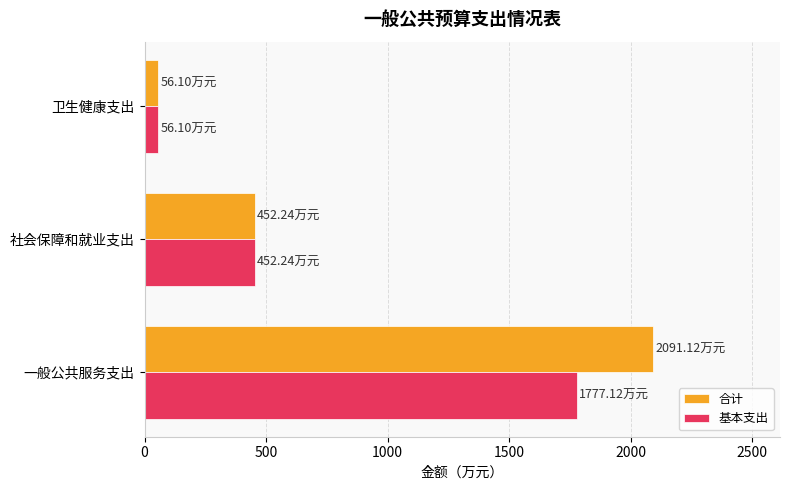

Which series has the largest total across all categories?

合计